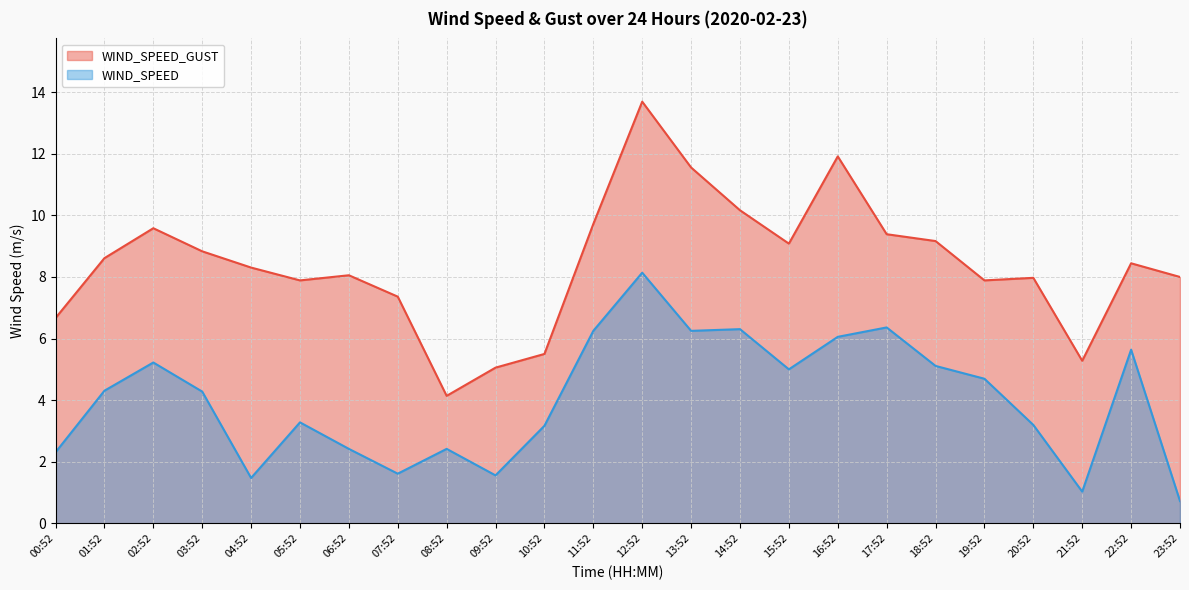

In WIND_SPEED, how many points are higher than both neighbors (excluding endpoints)?

7